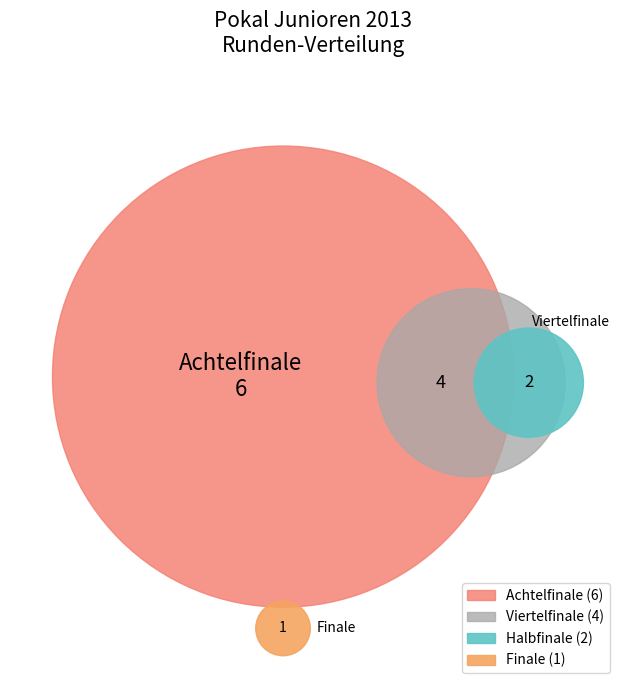

Is there a majority slice in this chart?

No